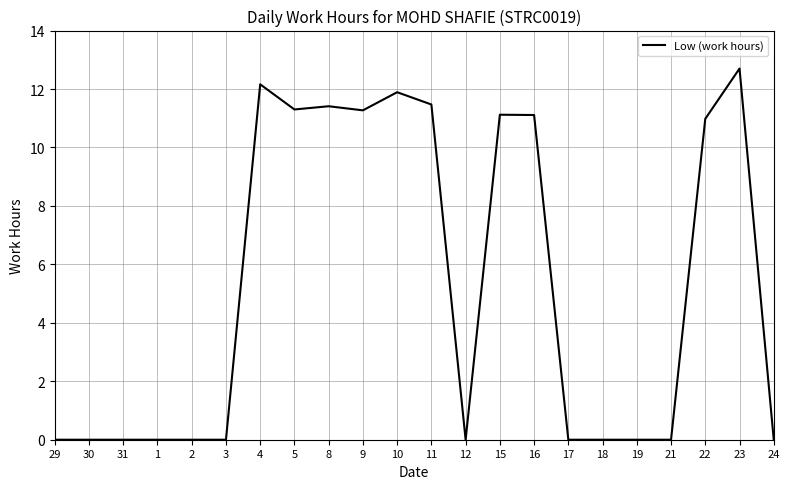

Which has a higher value, 9 or 10?

10